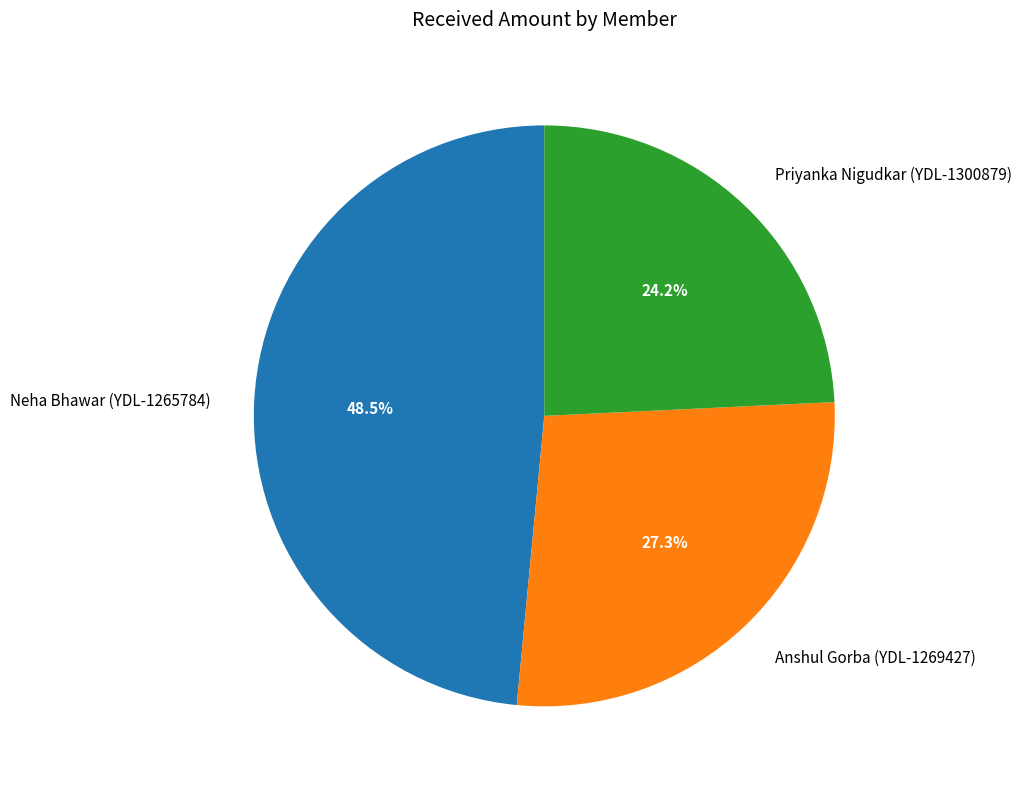

The Priyanka Nigudkar (YDL-1300879) slice represents 32% of the pie. True or false?

False